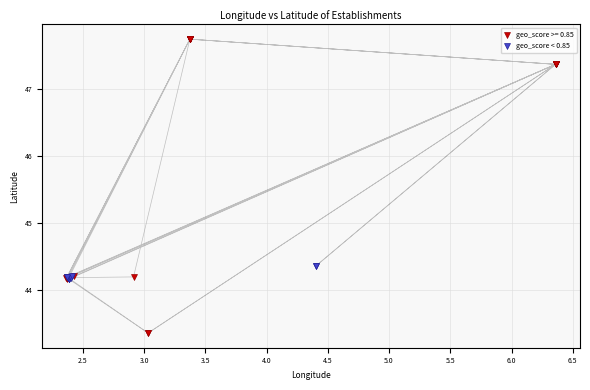

Which series reaches the minimum Y coordinate?

geo_score >= 0.85